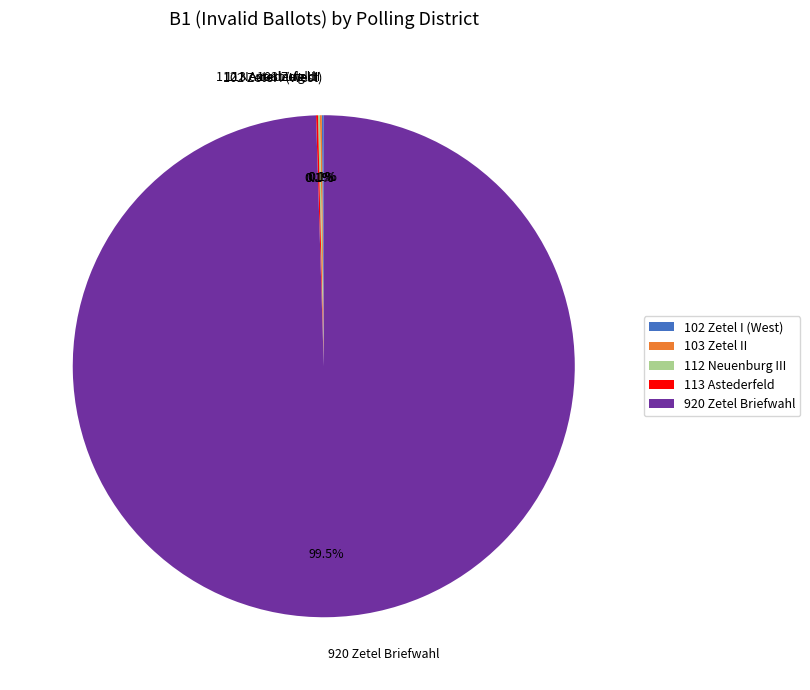

Which category accounts for the majority?

920 Zetel Briefwahl